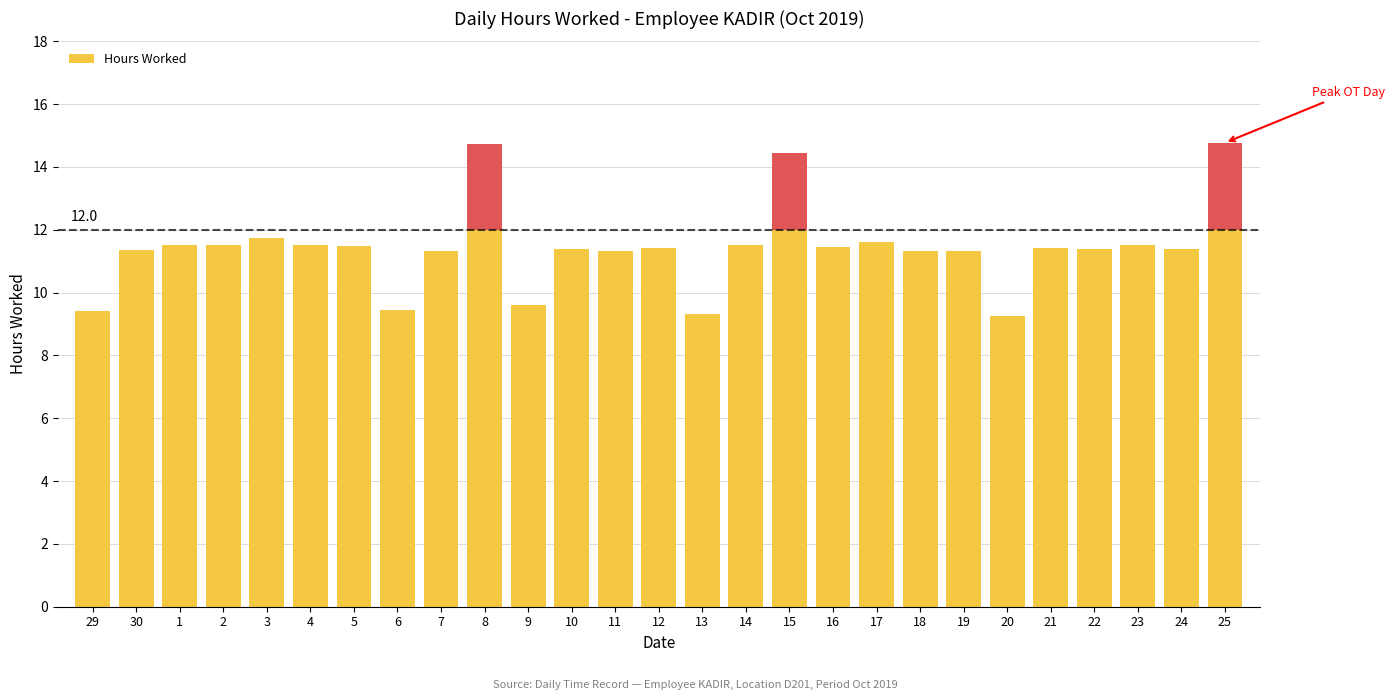

How many series are shown in this chart?

1